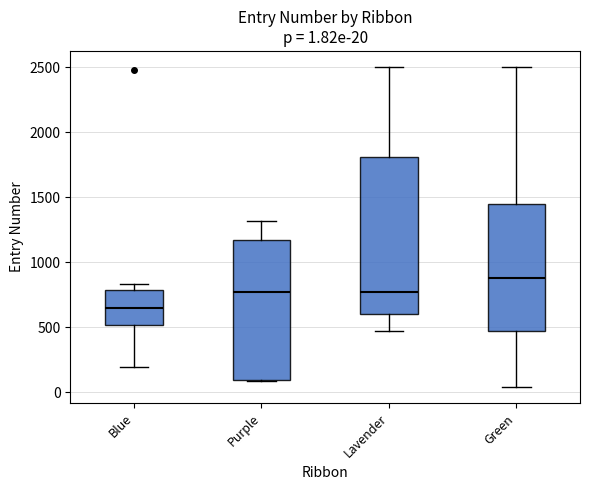

Which box has the highest median line?

Green